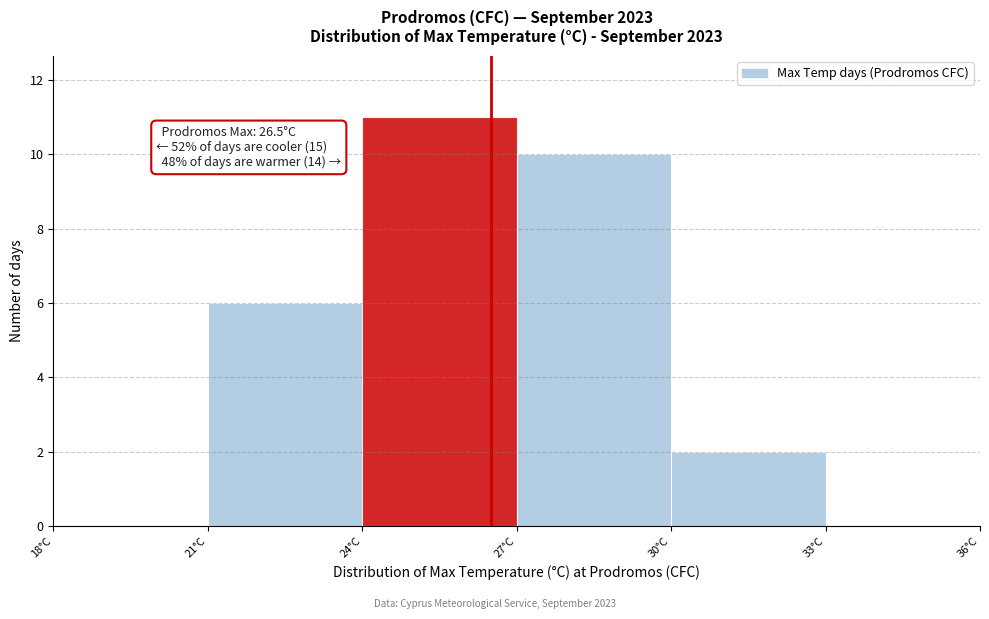

Over which range of the x-axis is the bar tallest?

24 to 27